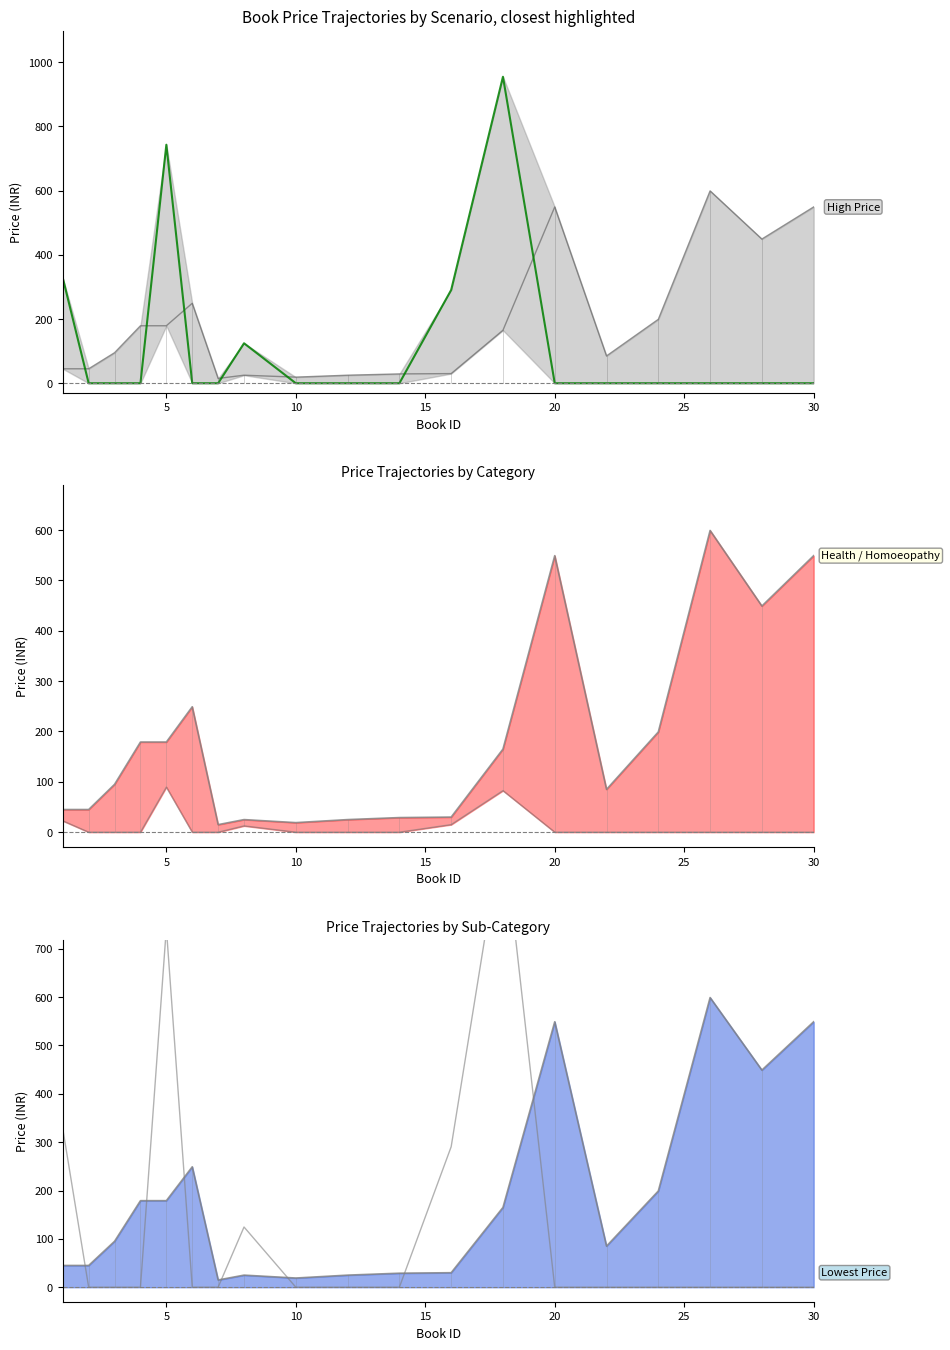

True or false: Price has a value of 220.6 at 20.

False